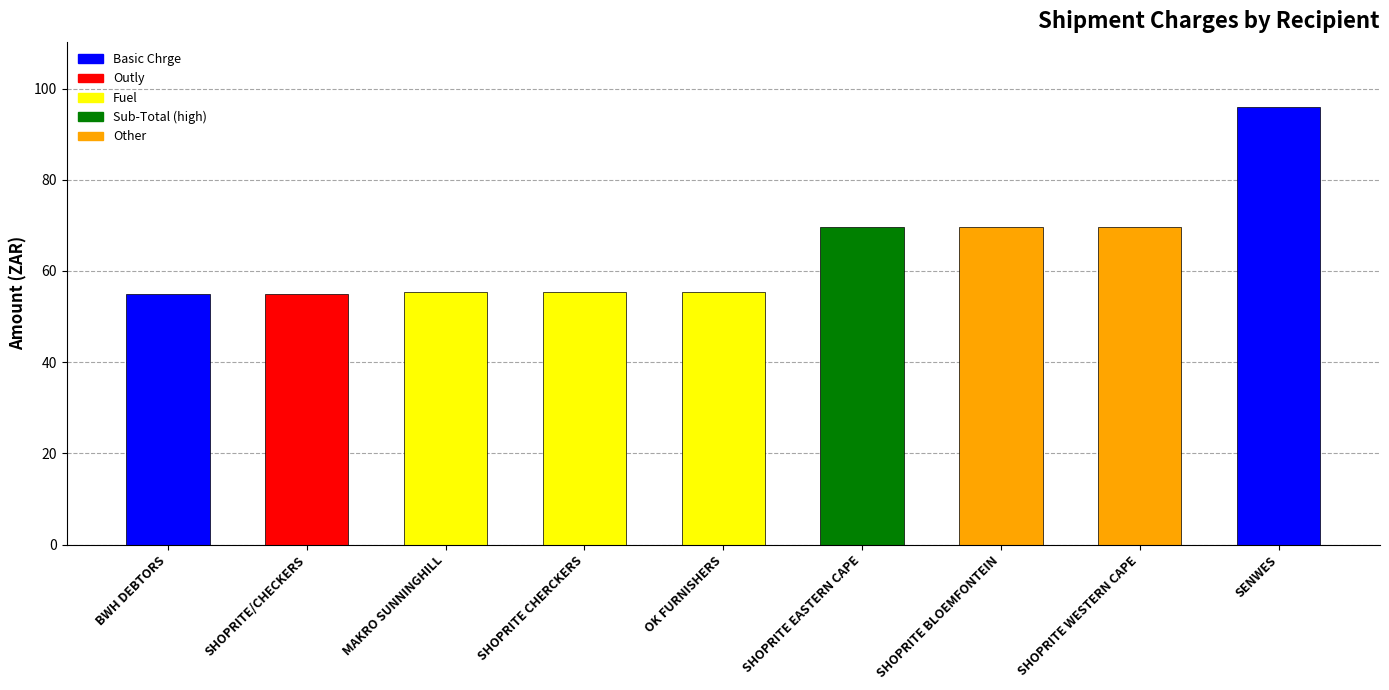

What is the label of the 7th bar from the right?

MAKRO SUNNINGHILL